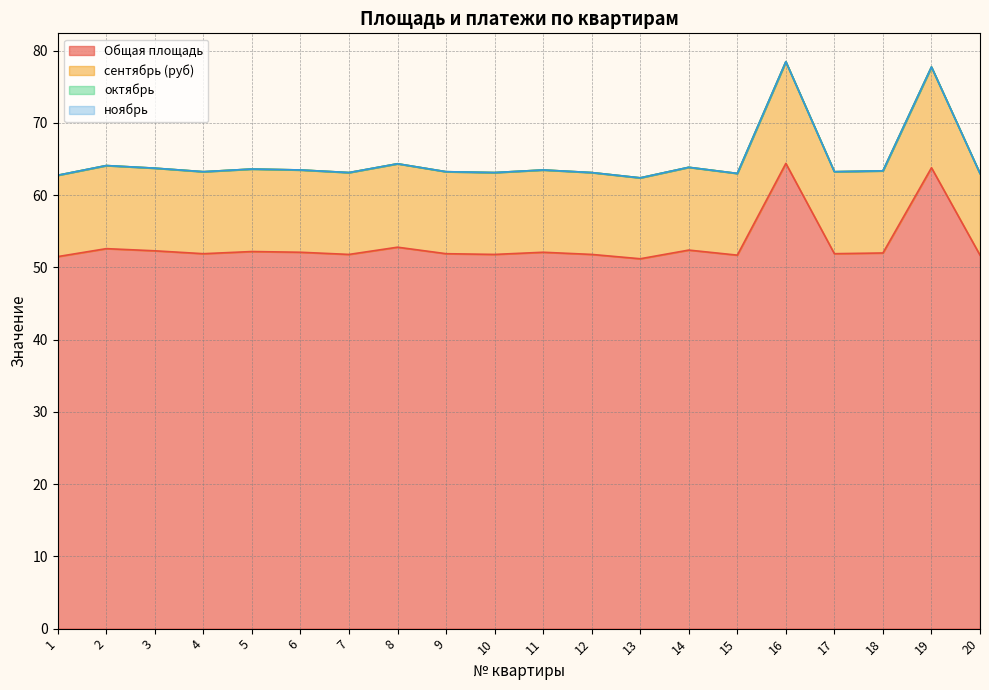

Does the chart display data point markers on the line(s)?

No